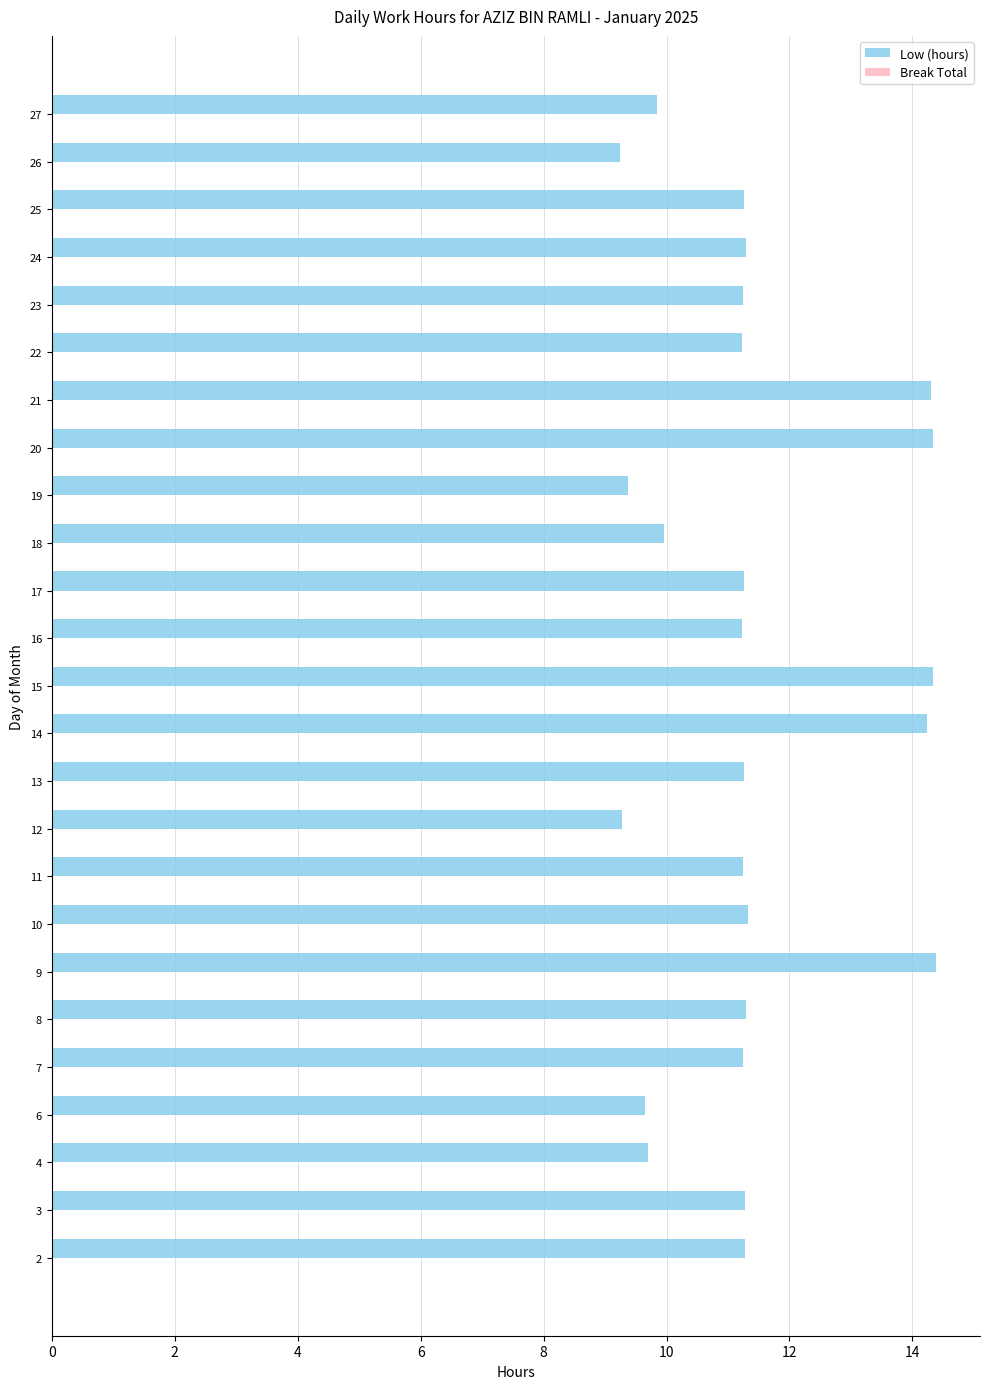

True or false: the data shows 9.8 at 27.

True